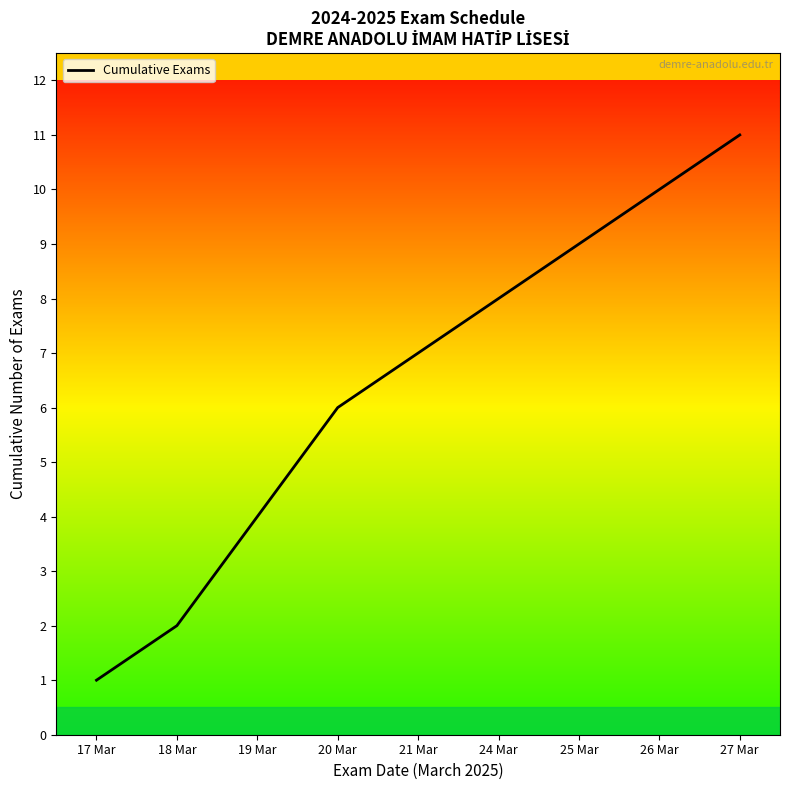

Which label corresponds to the smallest value in the chart?

17 Mar